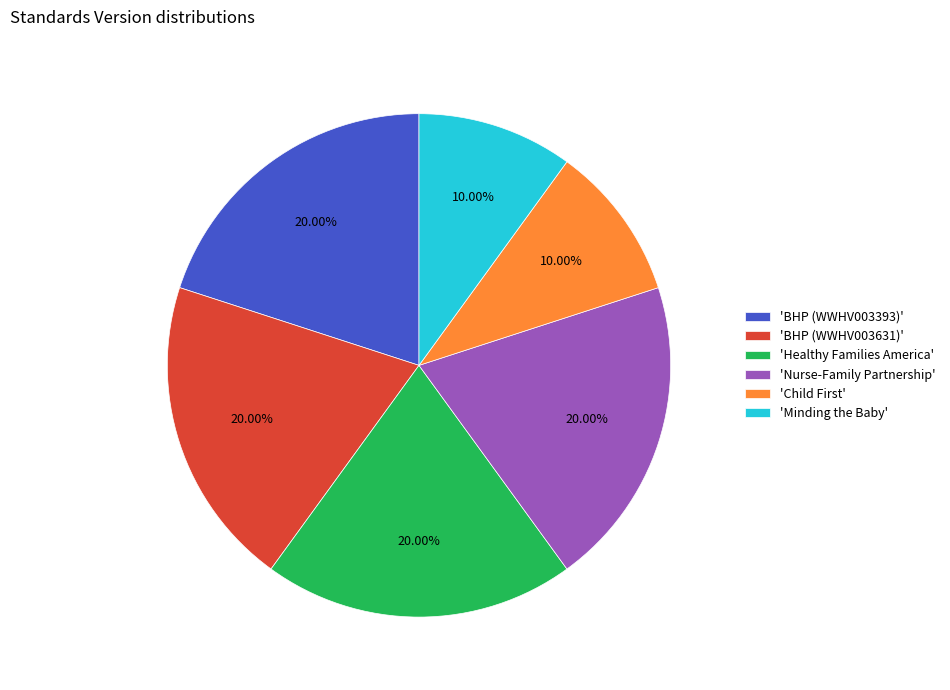

Do 'BHP (WWHV003631)' and 'Minding the Baby' together represent more than half of the pie?

No